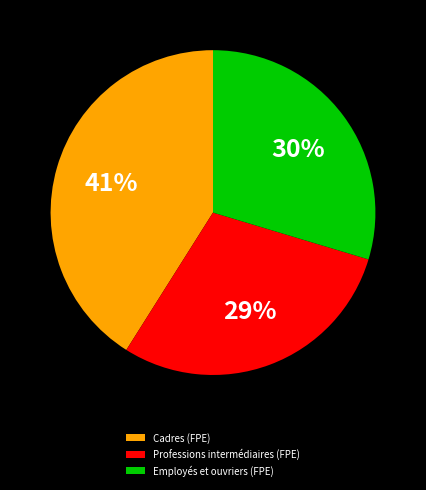

Which slice is the largest?

Cadres (FPE)